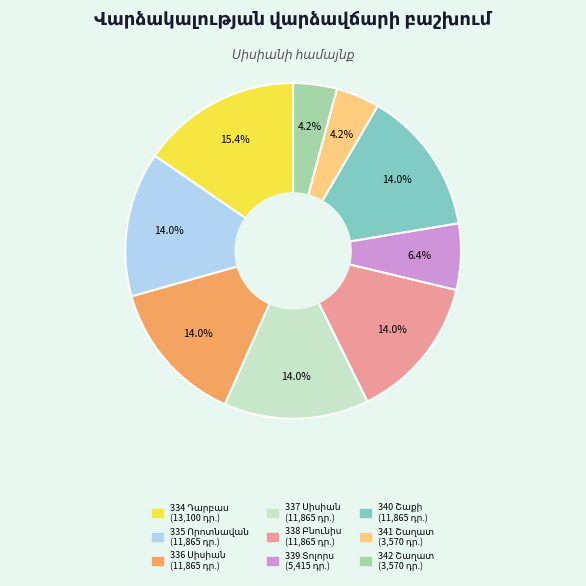

Does any single category account for the majority?

No